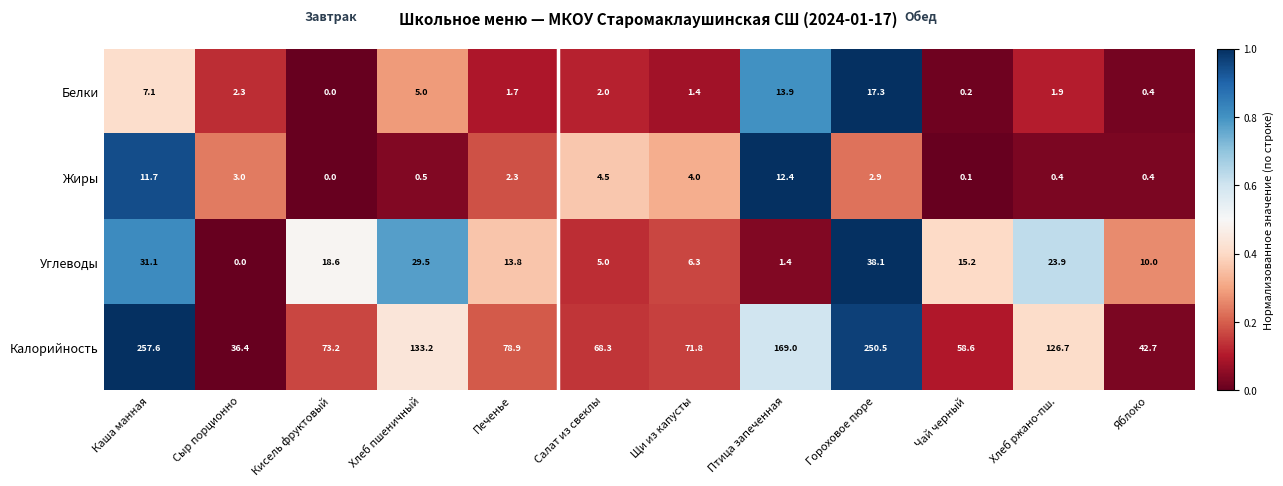

What is the spread (max minus min) of values at Чай черный?

58.5